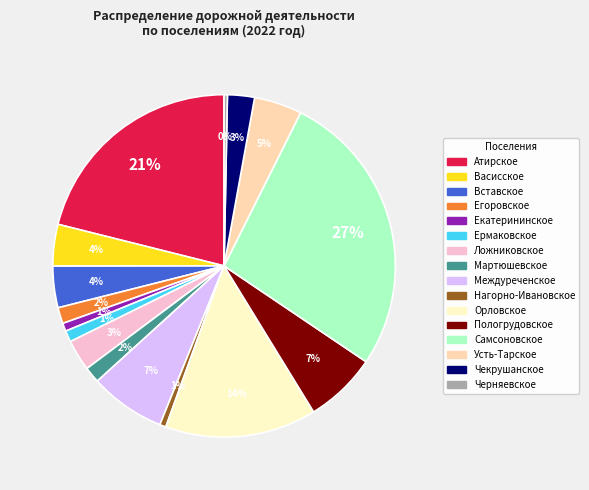

Is there any slice that represents more than half of the pie?

No